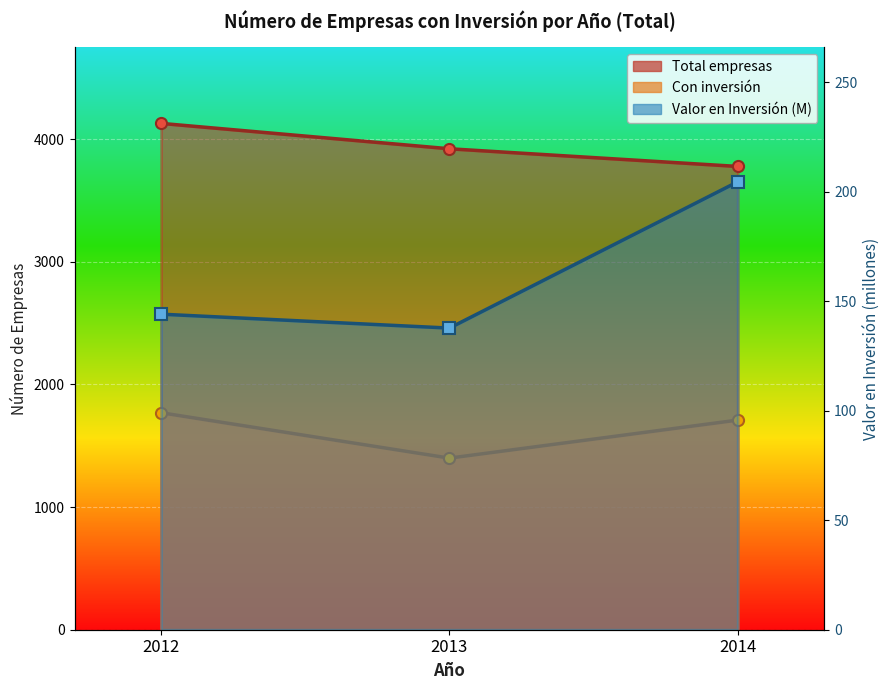

At which category is the sum across all series the highest?

2012